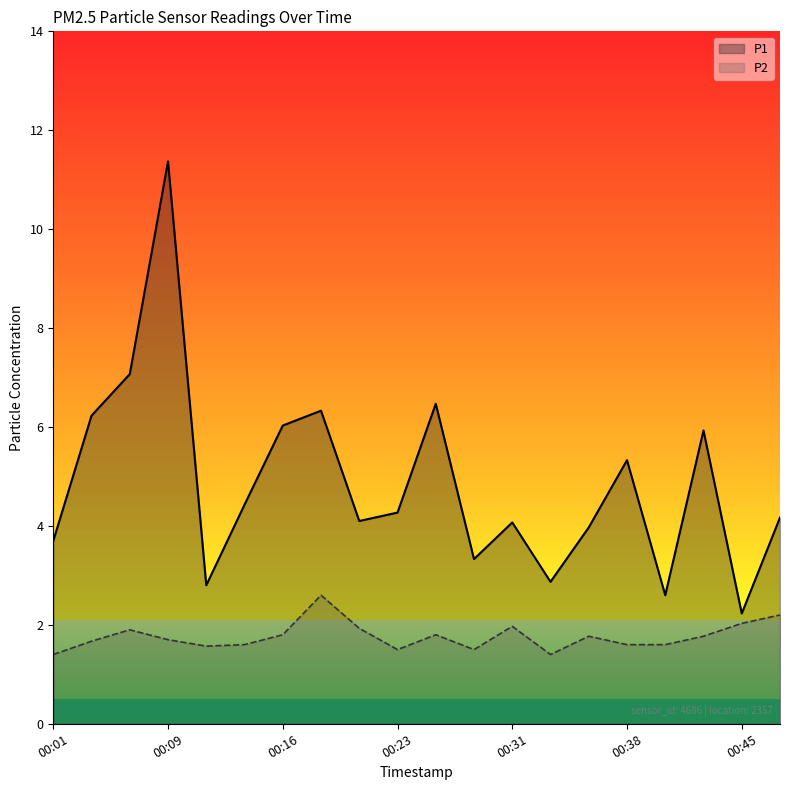

Is the value of P1 at 11 greater than the value of P2 at 13?

Yes